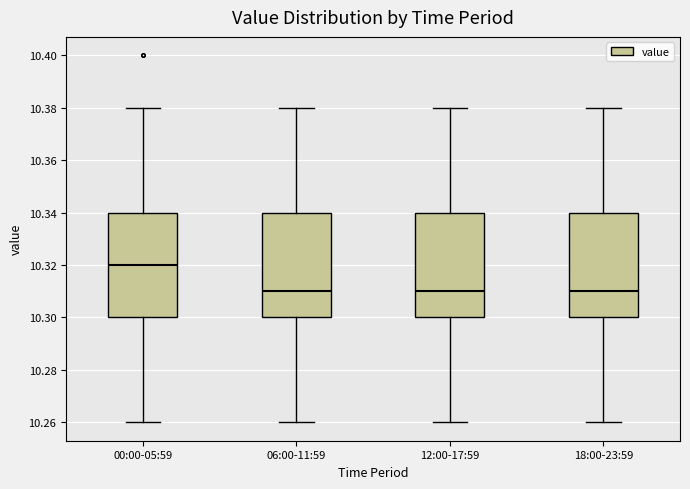

Reading left to right, read every box against the y-axis: the position of its median line, the range the box covers, and the ends of its whiskers. The values are not printed on the chart, so give them approximately, as read against the axis.

00:00-05:59: median 10.32, box 10.30 to 10.34, whiskers 10.26 to 10.38
06:00-11:59: median 10.31, box 10.30 to 10.34, whiskers 10.26 to 10.38
12:00-17:59: median 10.31, box 10.30 to 10.34, whiskers 10.26 to 10.38
18:00-23:59: median 10.31, box 10.30 to 10.34, whiskers 10.26 to 10.38